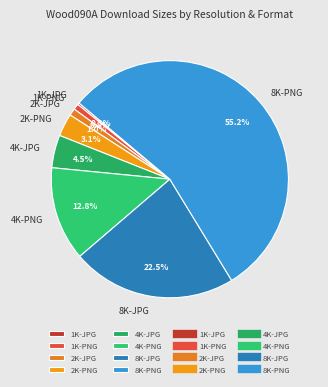

Which has a higher value, 2K-PNG or 2K-JPG?

2K-PNG